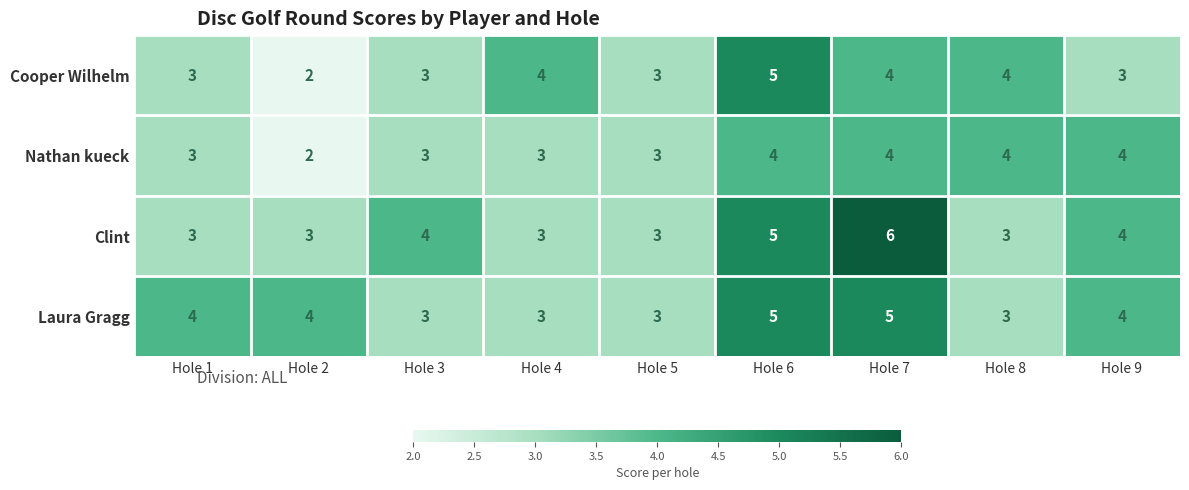

Count the Nathan kueck values in the range 3 to 4.

8